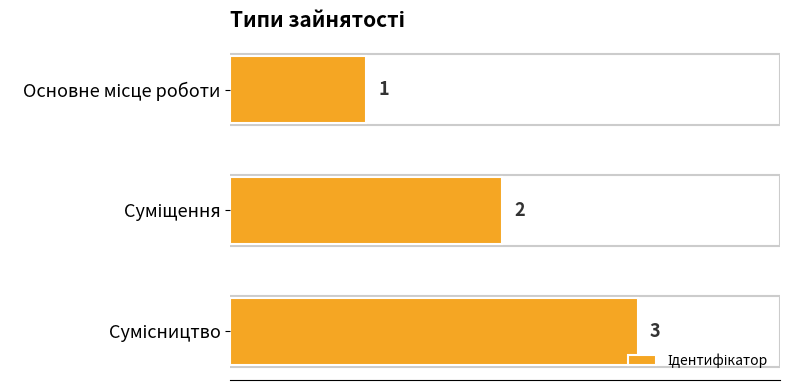

What is the maximum value shown in the chart?

3